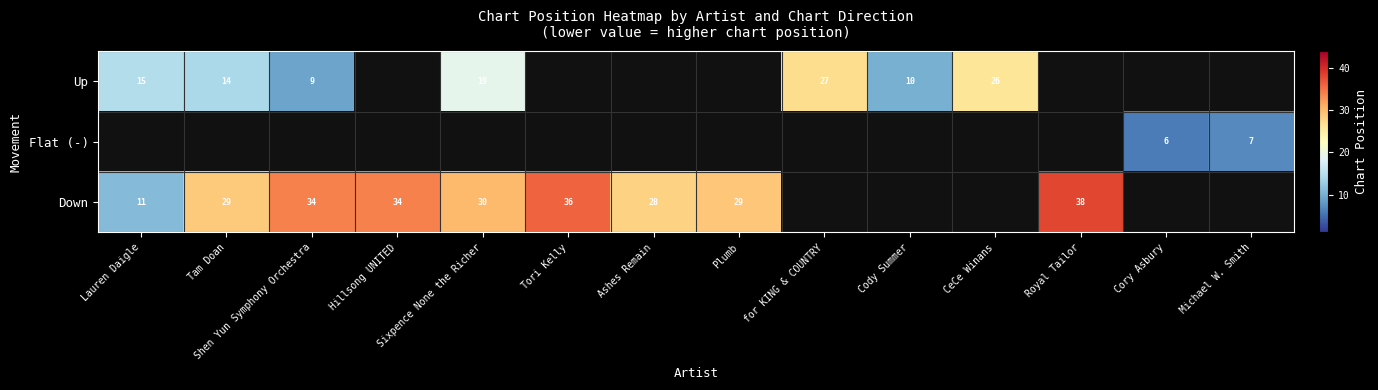

What is the minimum value shown in the chart?

6.0